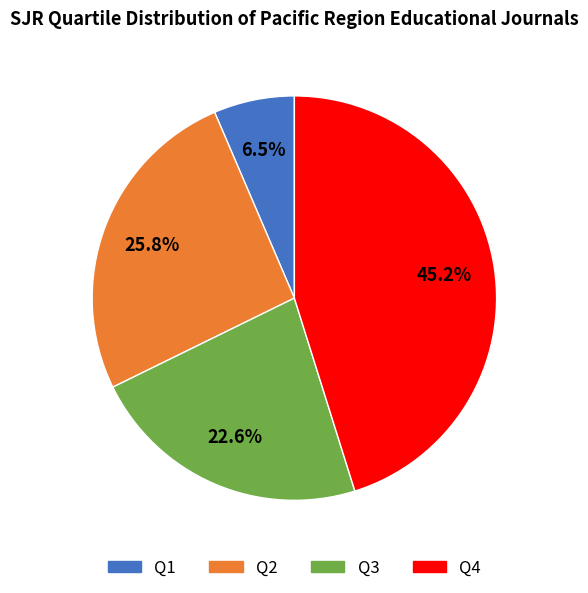

Which has a higher value, Q2 or Q4?

Q4